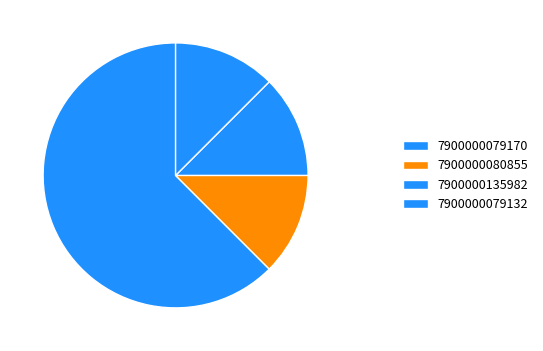

To the nearest percent, what portion does 7900000135982 represent?

12%